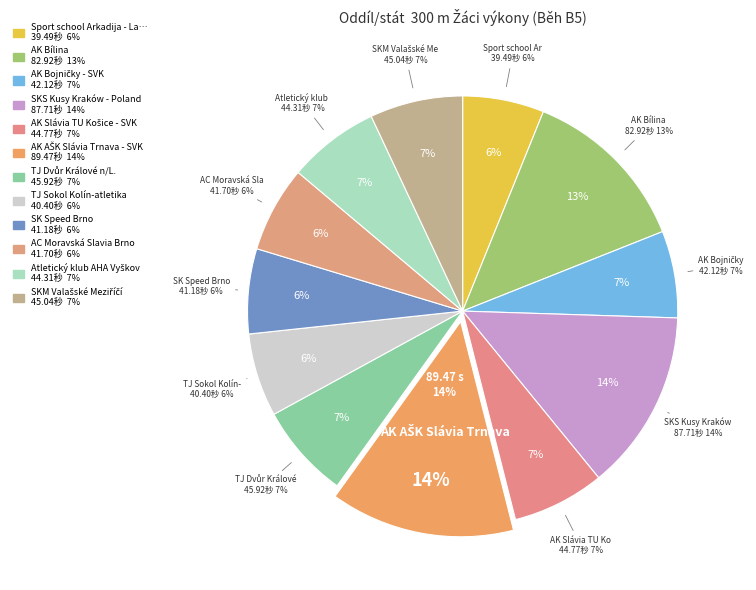

Rank the categories by value from highest to lowest.

AK AŠK Slávia Trnava - SVK, SKS Kusy Kraków - Poland, AK Bílina, TJ Dvůr Králové n/L., SKM Valašské Meziříčí, AK Slávia TU Košice - SVK, Atletický klub AHA Vyškov, AK Bojničky - SVK, AC Moravská Slavia Brno, SK Speed Brno, TJ Sokol Kolín-atletika, Sport school Arkadija - Latvia